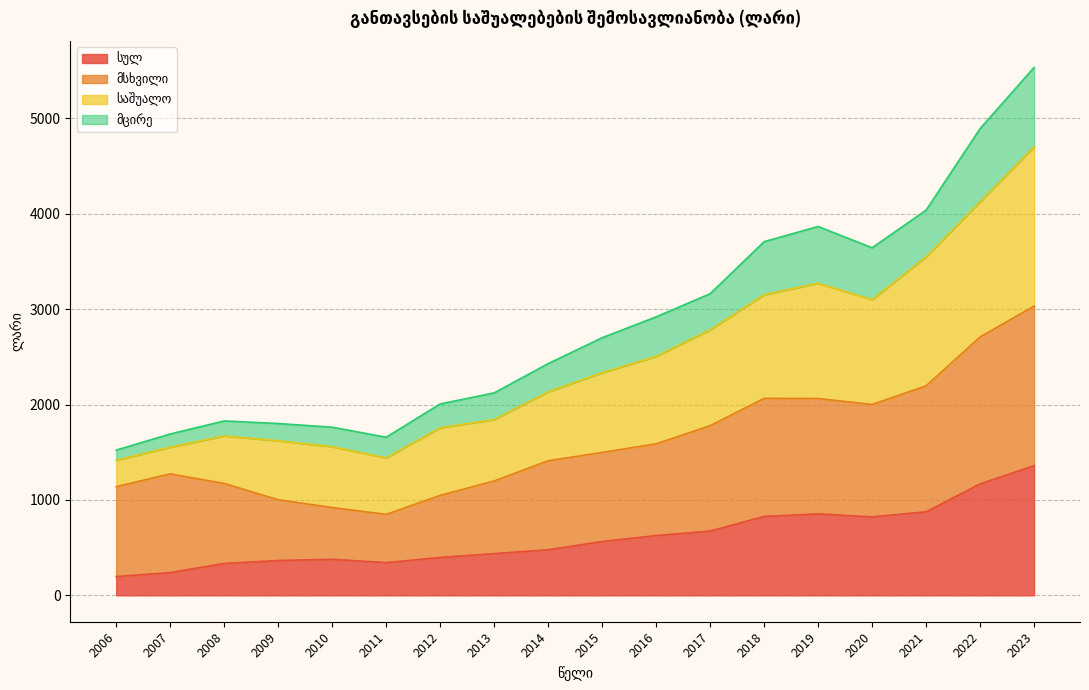

True or false: მცირე and სულ cross at least once.

False